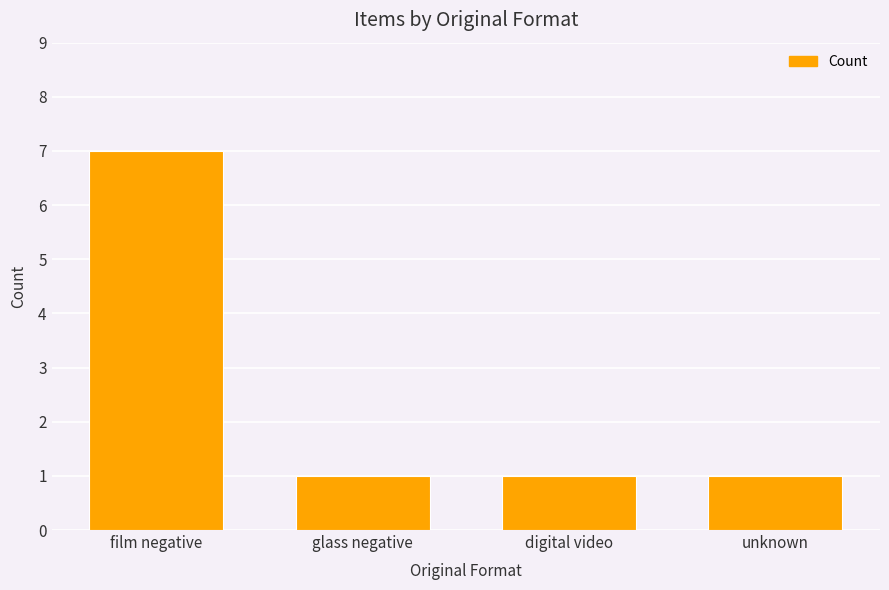

Which category has the highest value across all series?

film negative